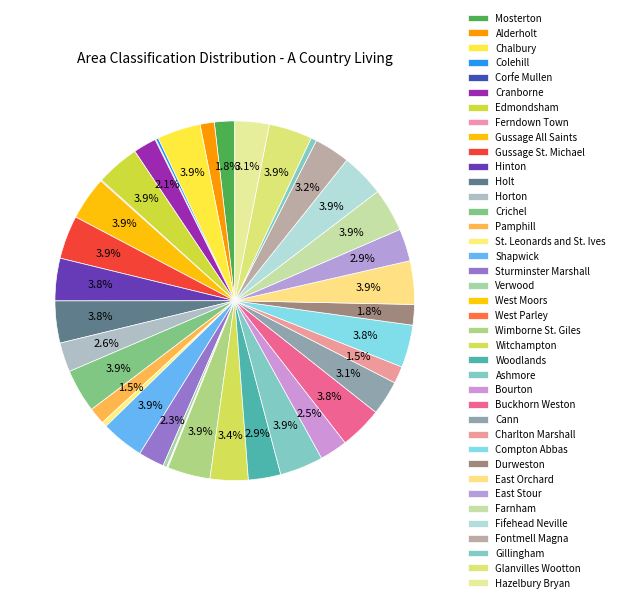

To the nearest percent, what percentage of the pie is Crichel?

4%